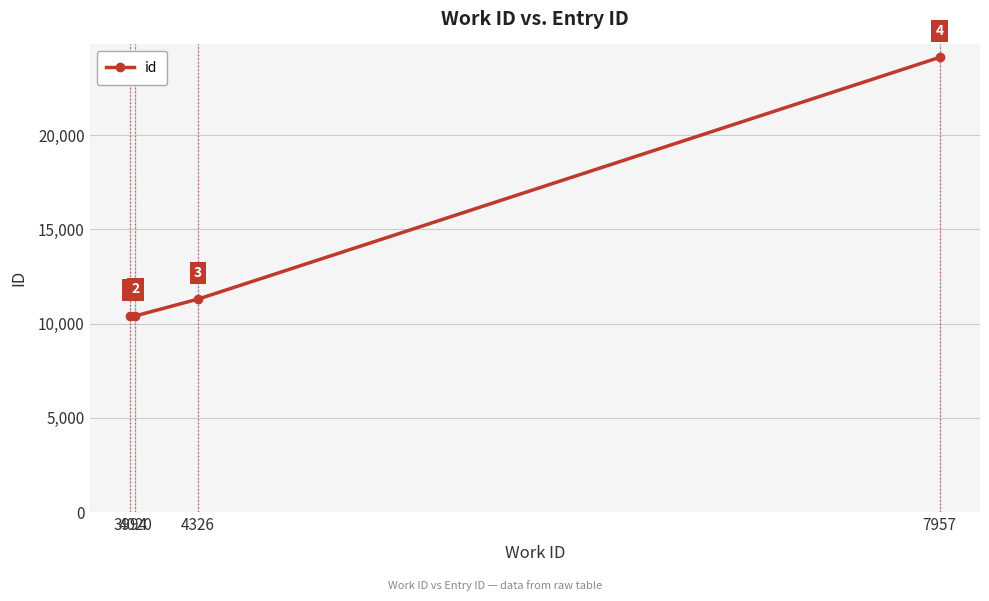

Approximately how many times larger is the value at 3994 compared to 4326?

0.9